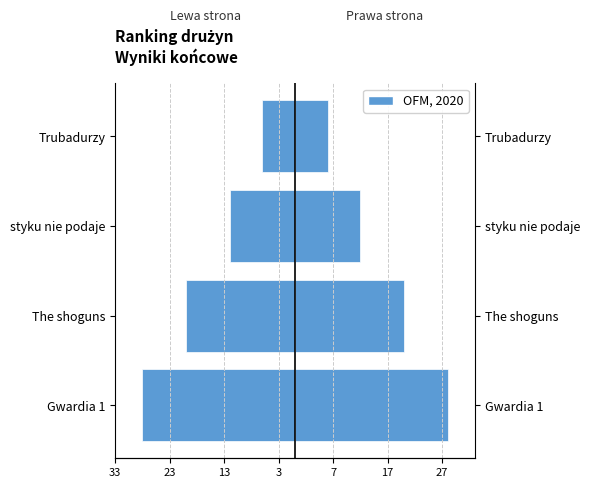

Reading right to left, transcribe all the data shown in this chart.

Pozycja (lewa): -6	-12	-20	-28
Punkty: 6	12	20	28